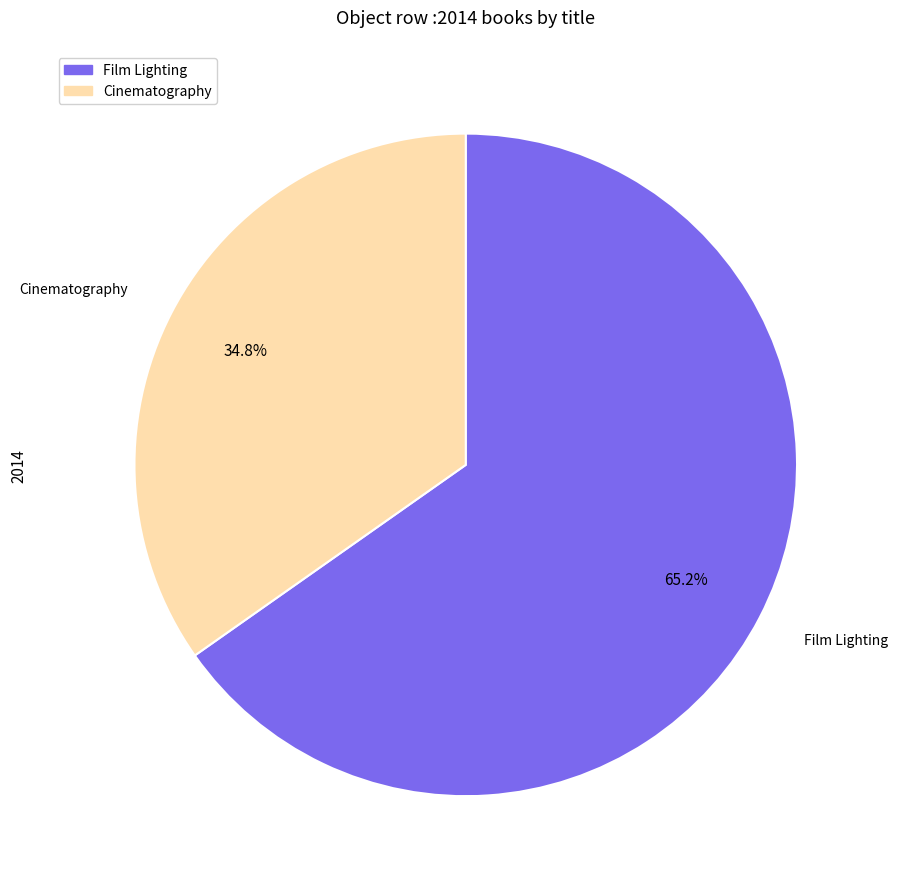

To the nearest percent, what portion does Cinematography represent?

35%